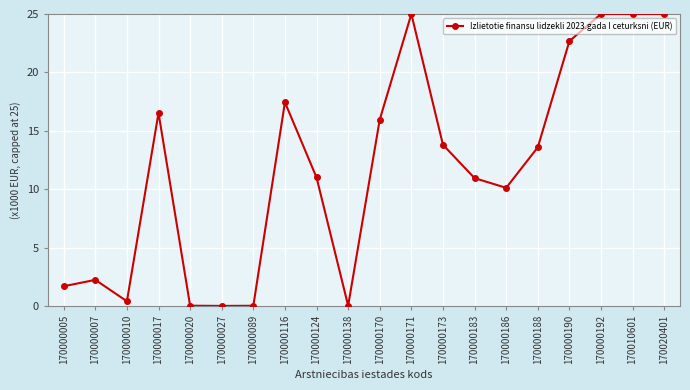

At which category does the data reach its first local valley?

170000010